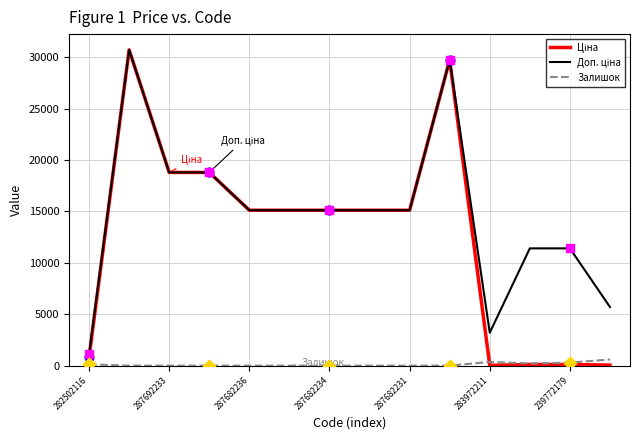

Which series has the largest total across all categories?

Доп. ціна